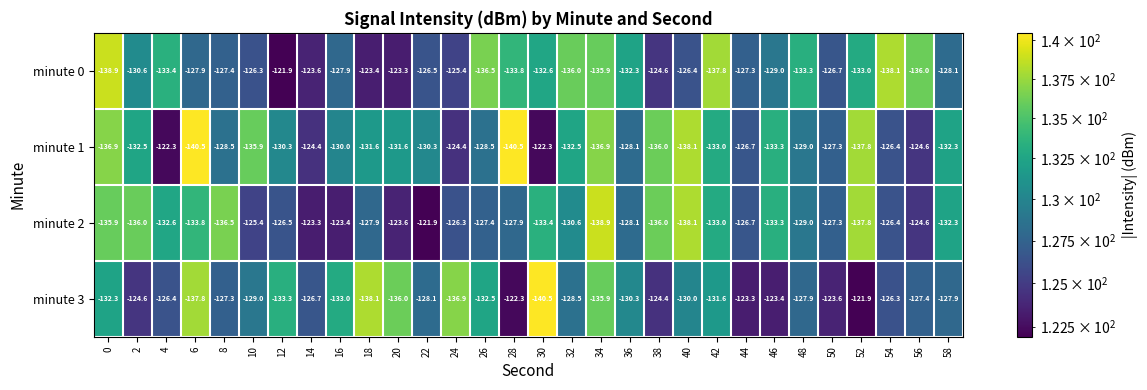

At 4, list the series in order from smallest to largest.

minute 0, minute 2, minute 3, minute 1